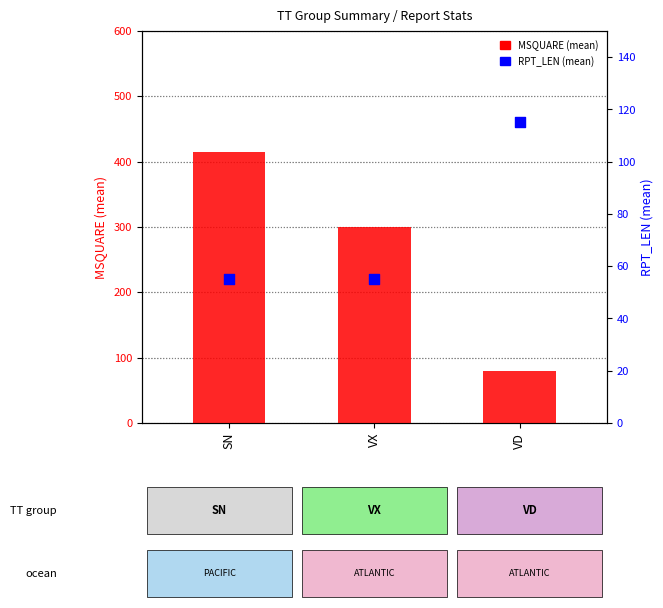

Which series reaches the maximum Y coordinate?

MSQUARE (mean)